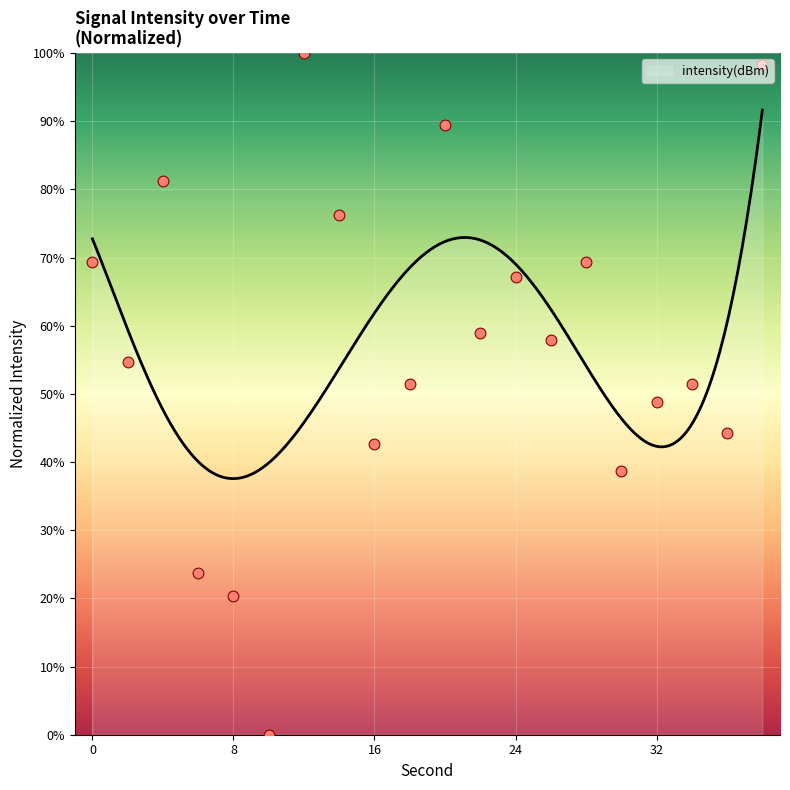

What is the change in value from 12 to 18?

-48.5